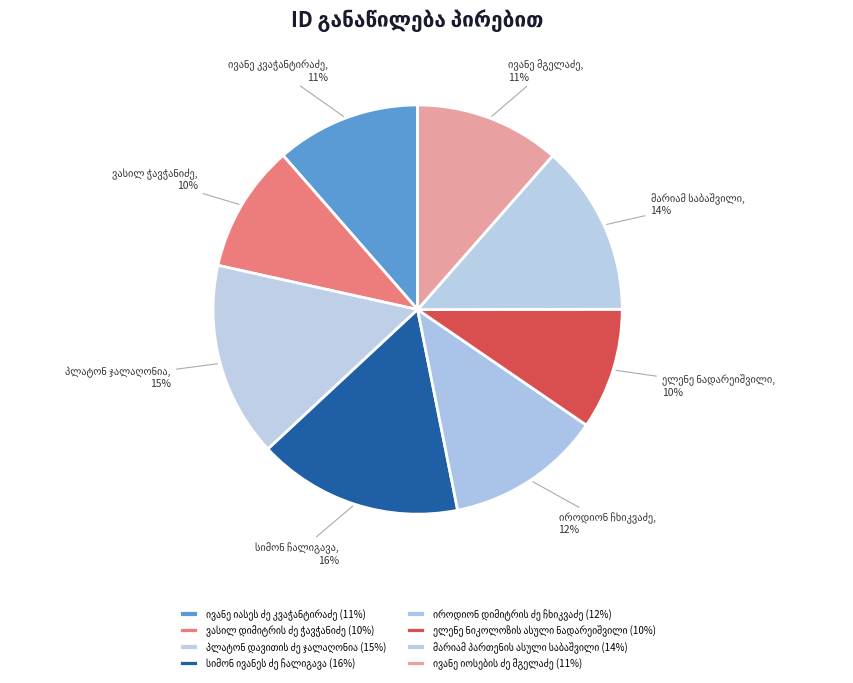

Rank the categories by value from highest to lowest.

სიმონ ივანეს ძე ჩალიგავა, პლატონ დავითის ძე ჯალაღონია, მარიამ პართენის ასული საბაშვილი, იროდიონ დიმიტრის ძე ჩხიკვაძე, ივანე იოსების ძე მგელაძე, ივანე იასეს ძე კვაჭანტირაძე, ვასილ დიმიტრის ძე ჭავჭანიძე, ელენე ნიკოლოზის ასული ნადარეიშვილი